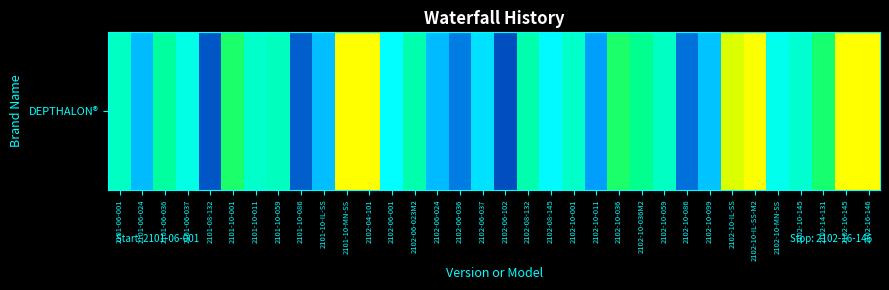

What is the sum of all values?

1106965.1